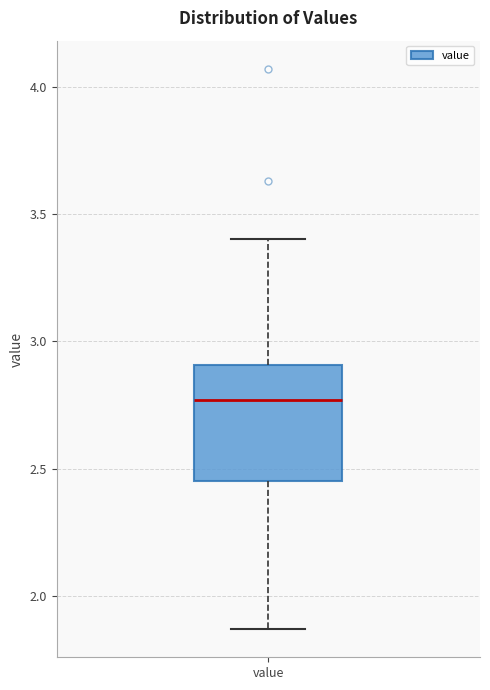

Read this box plot against the y-axis: the position of the median line, the range covered by the box, and the ends of both whiskers. The values are not printed on the chart, so give them approximately, as read against the axis.

median 2.75, box 2.45 to 2.90, whiskers 1.85 to 3.40